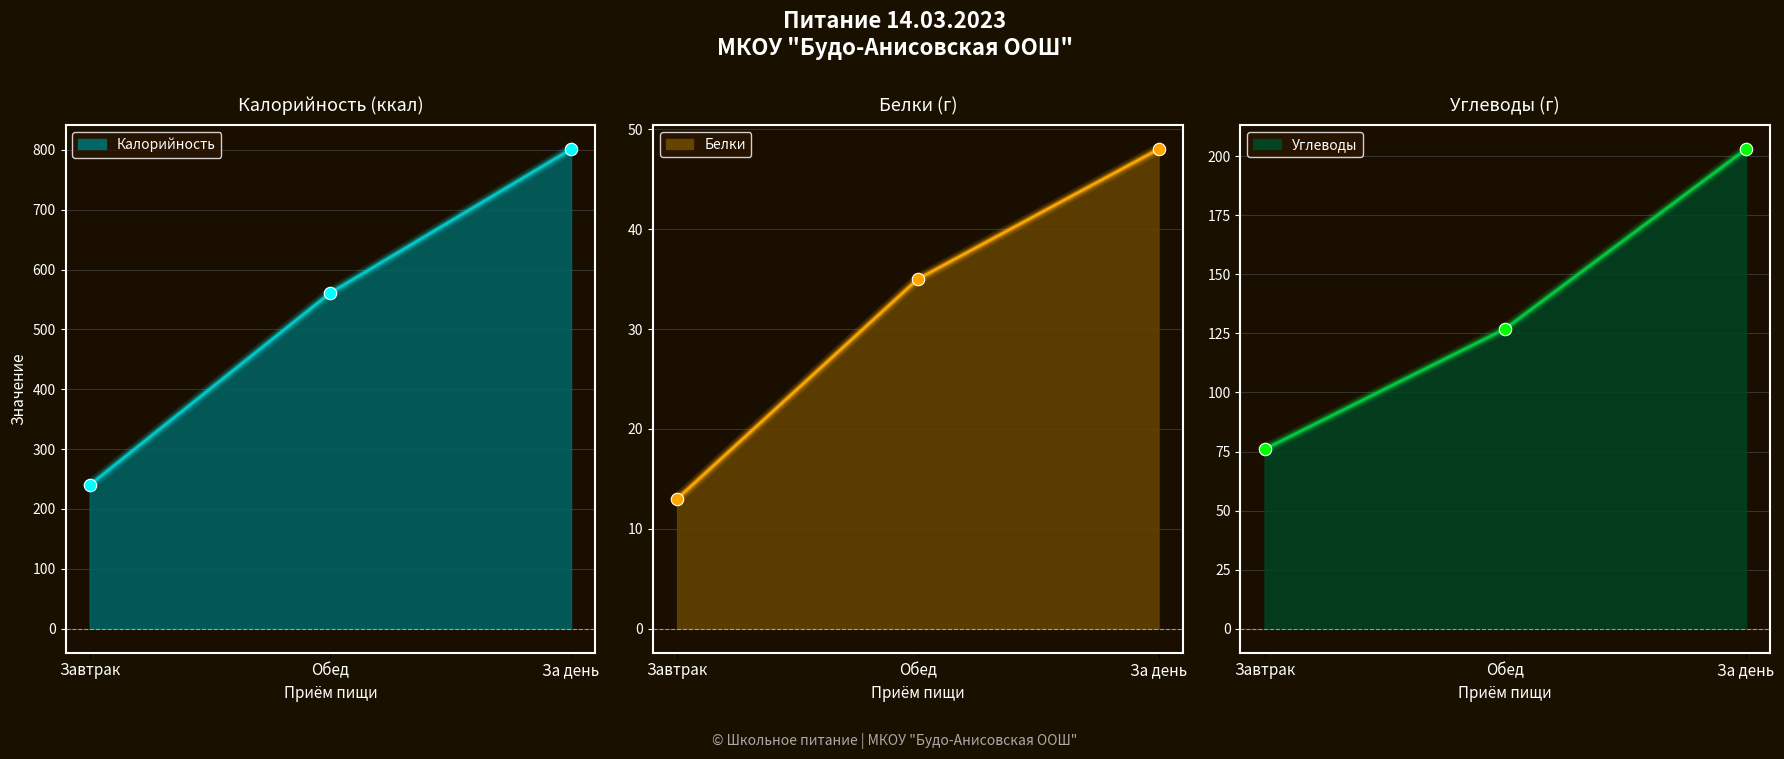

Which series has the largest total across all categories?

Калорийность